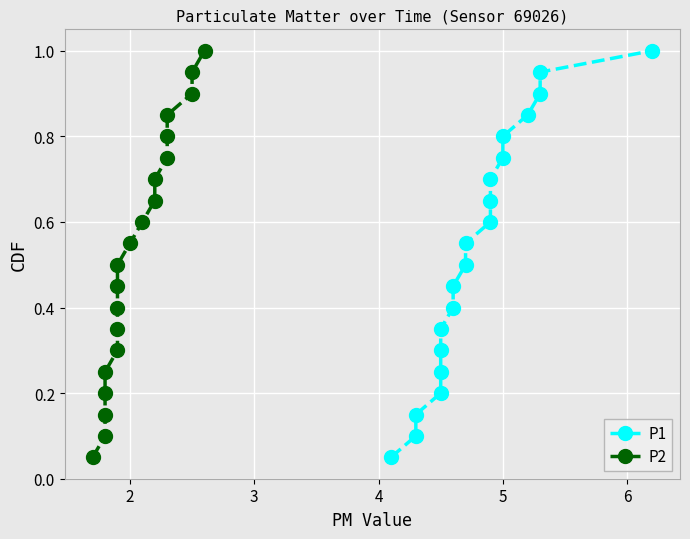

Rank the series by their maximum value, from highest to lowest.

P1, P2